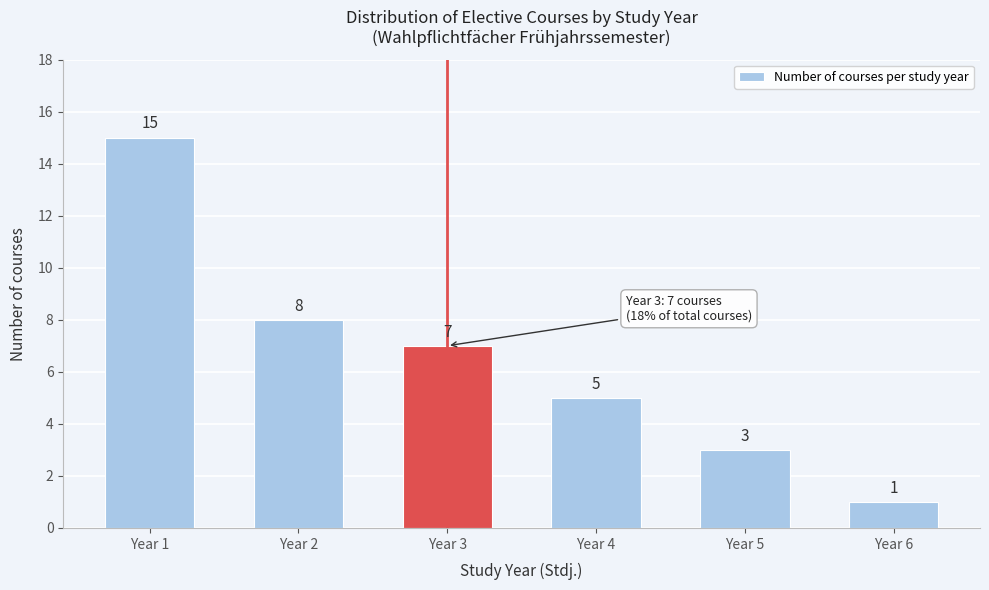

Reading left to right, list all the values displayed in this chart.

15	8	7	5	3	1